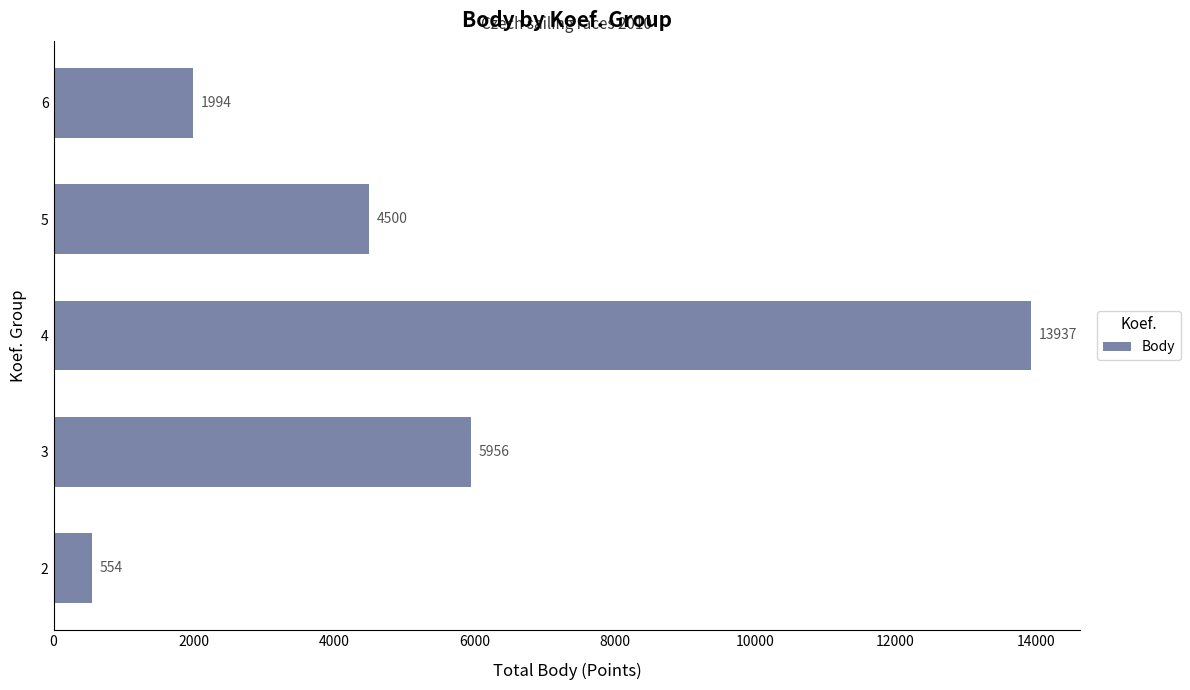

Are the bars grouped side by side (vs. stacked)?

No